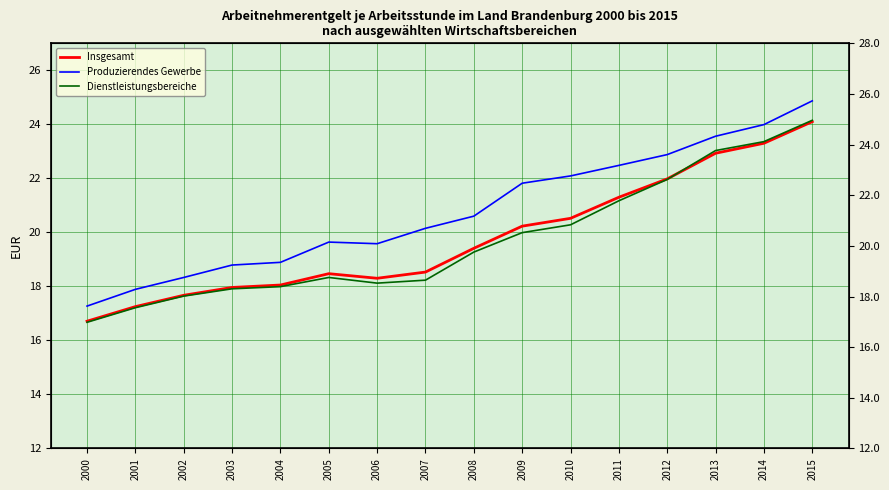

List the labels in order of Dienstleistungsbereiche value, largest first.

2015, 2014, 2013, 2012, 2011, 2010, 2009, 2008, 2005, 2007, 2006, 2004, 2003, 2002, 2001, 2000